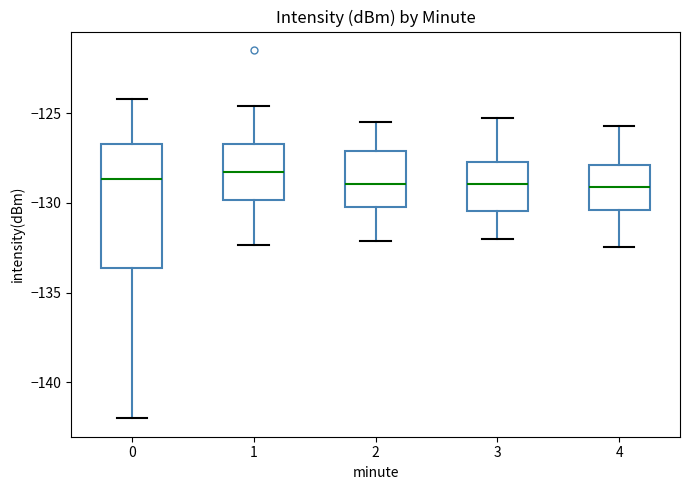

Where does the median line of the box at x = 3 sit on the y-axis? The values are not printed on the chart, so give them approximately, as read against the axis.

-129.0